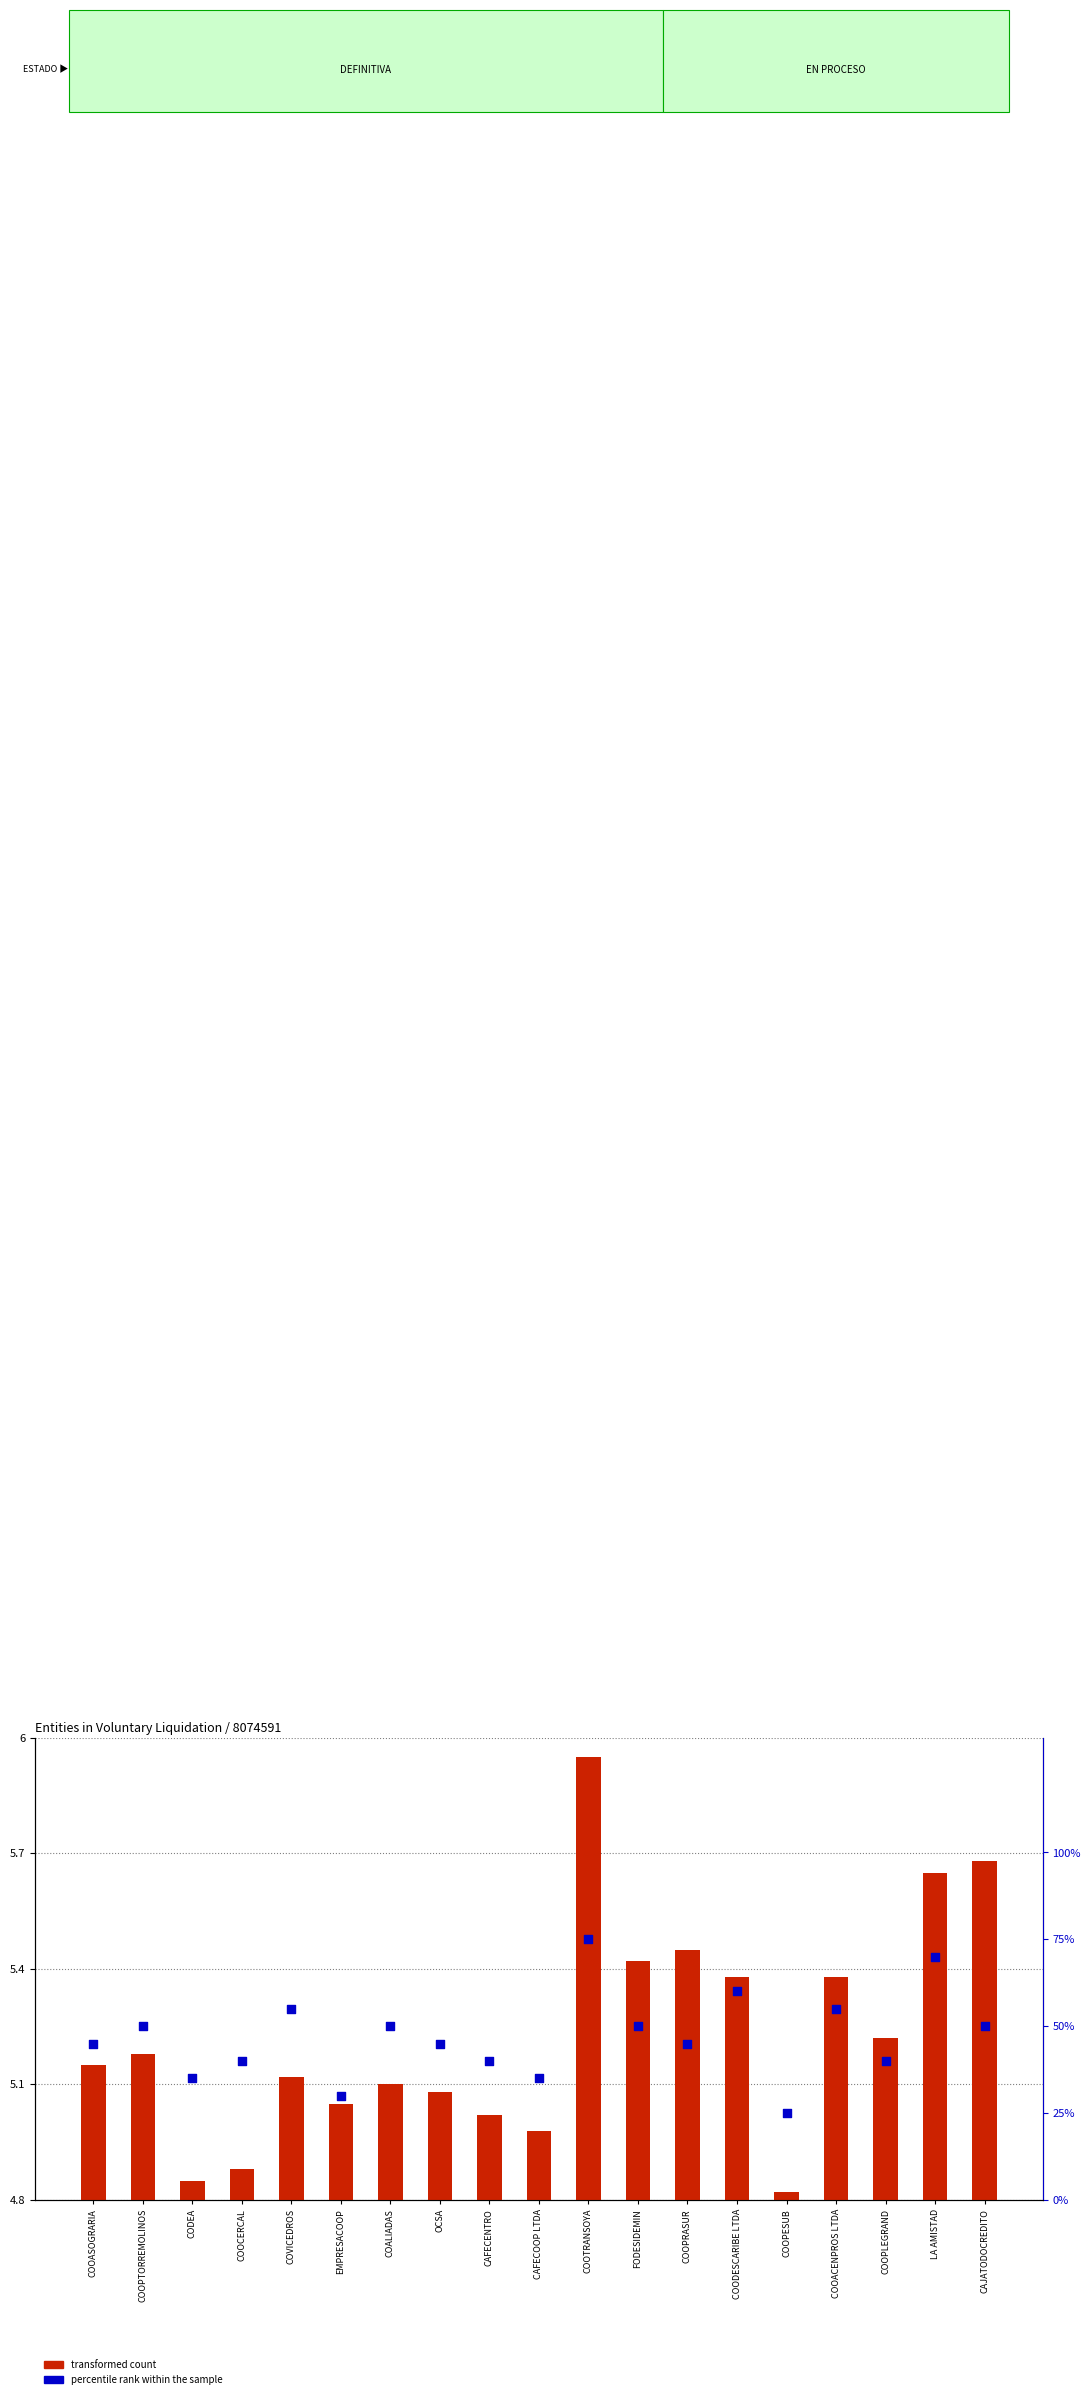

Which series reaches the minimum Y coordinate?

transformed count